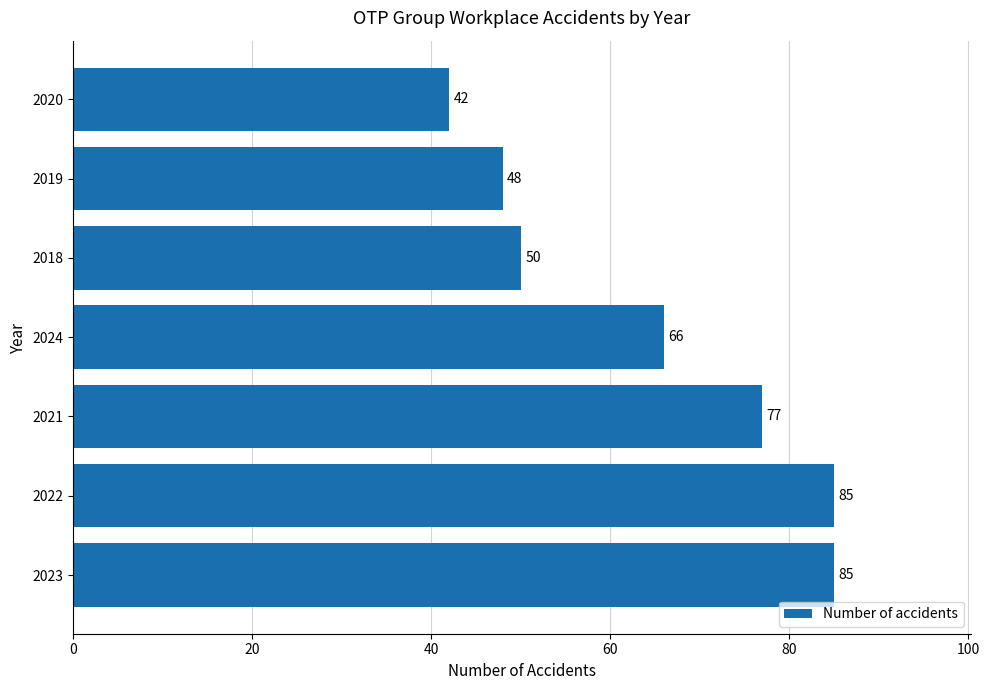

What is the greatest value displayed?

85